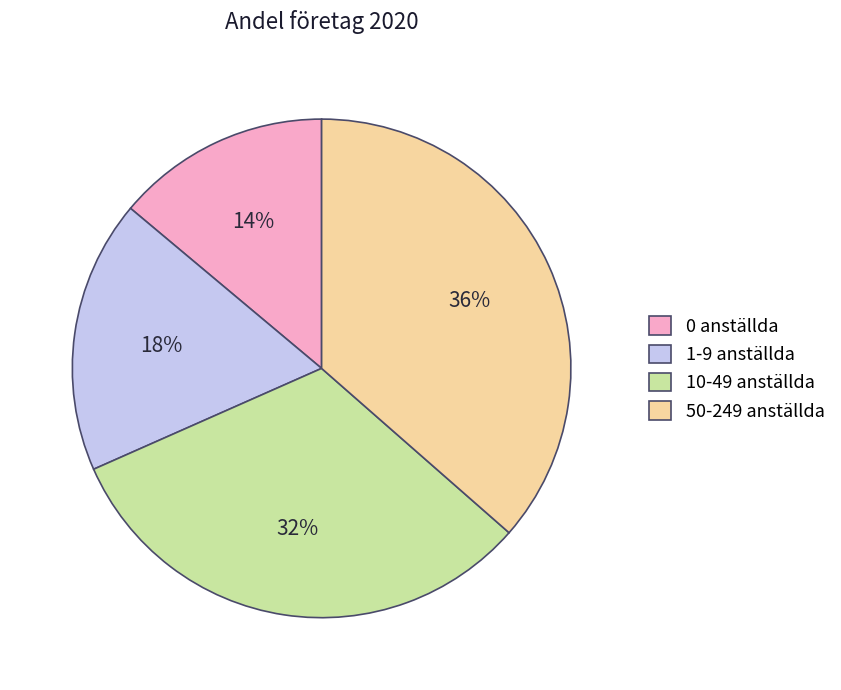

Do 50-249 anställda and 10-49 anställda together represent more than half of the pie?

Yes